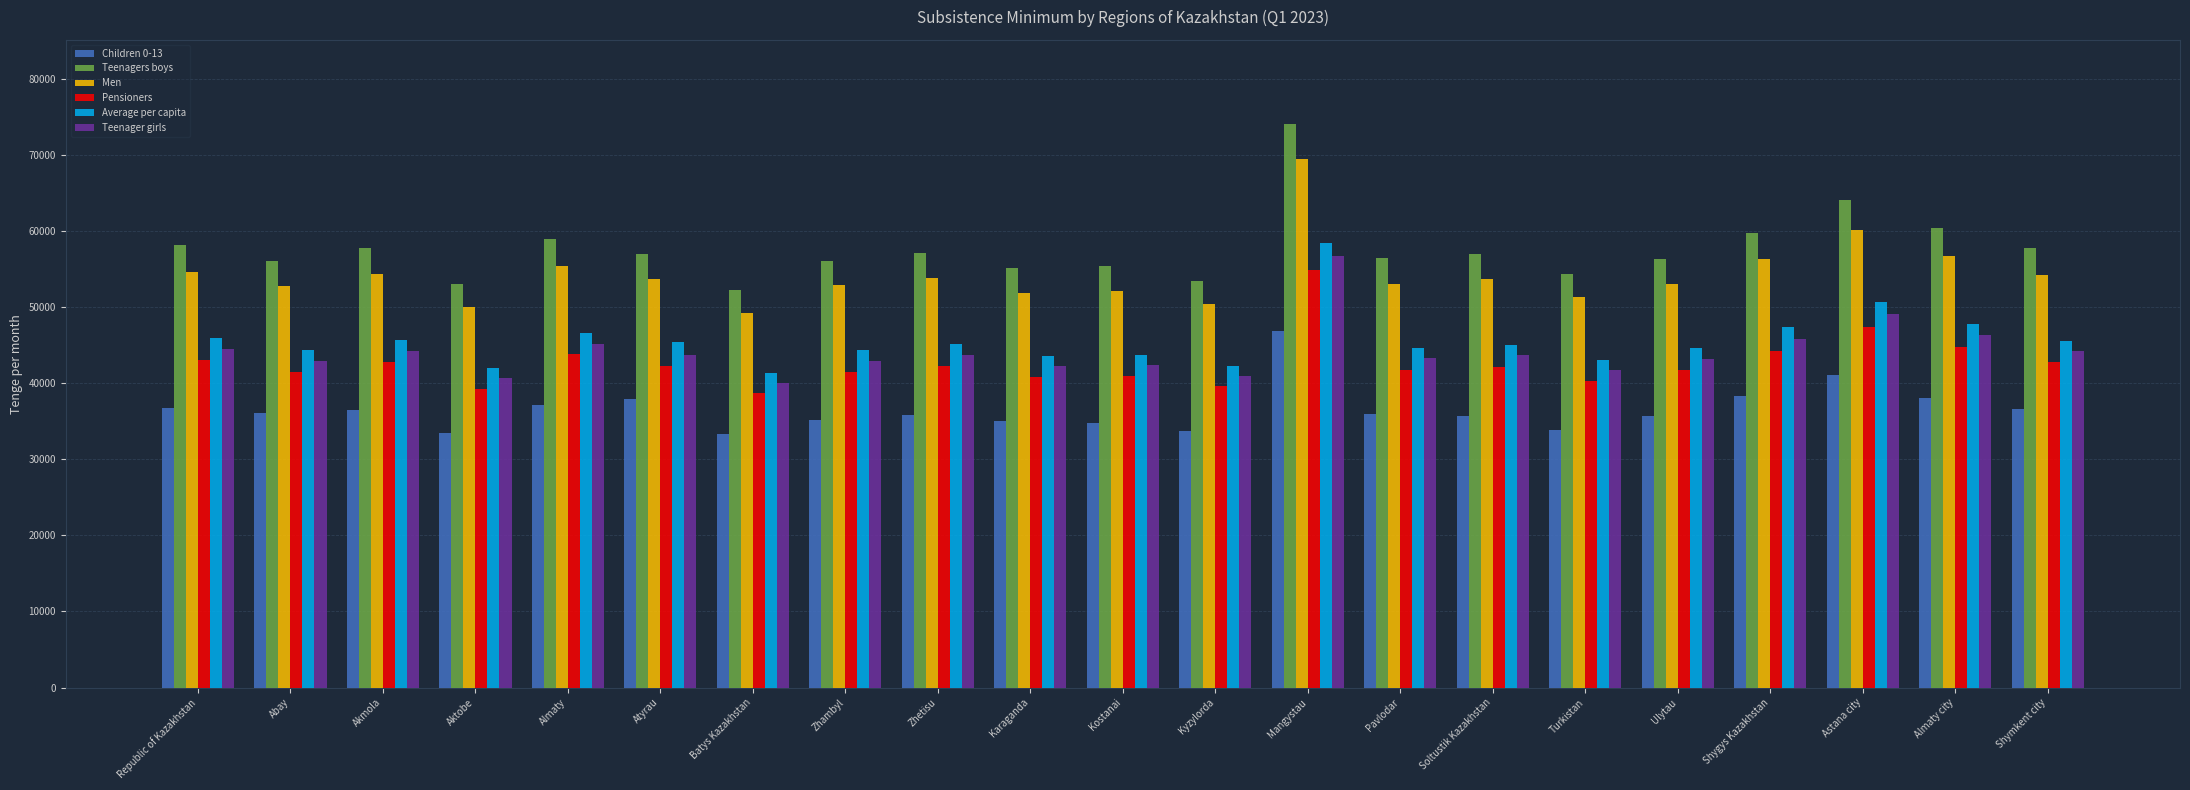

At which label is Men closest to 59297?

Astana city